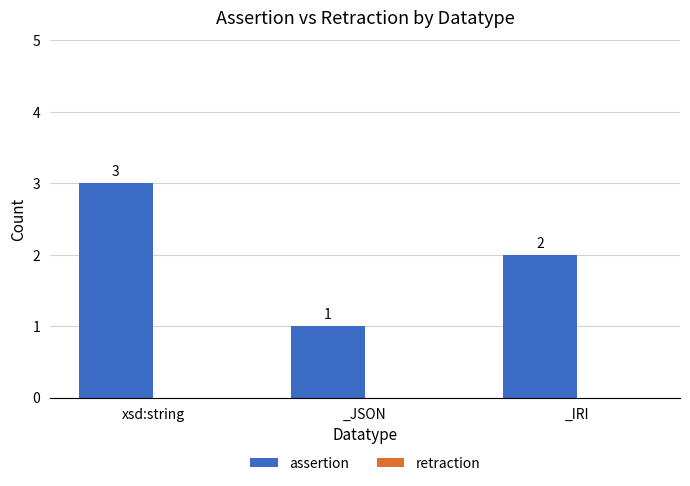

True or false: the data shows 2 at _IRI.

True